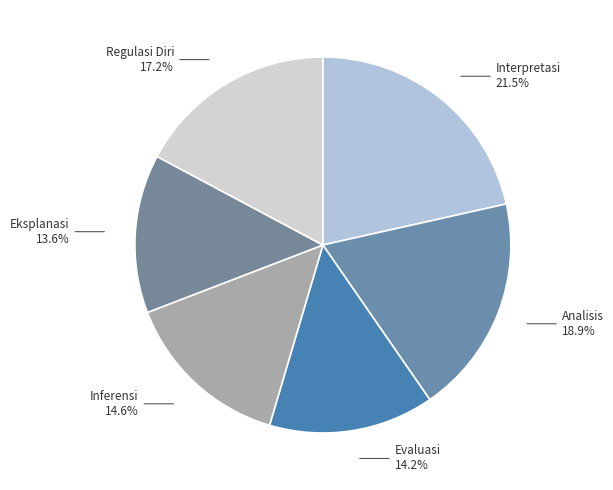

Count the number of slices in the pie.

6